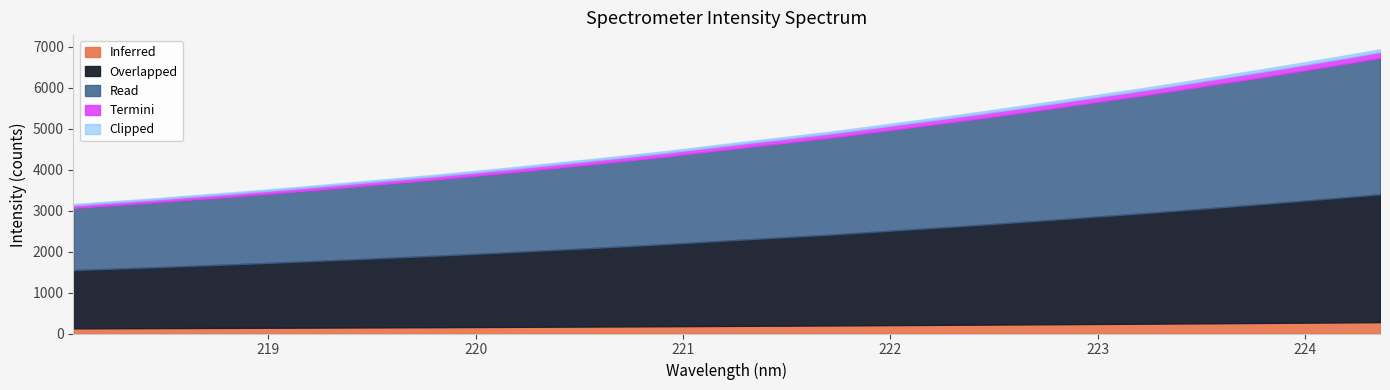

What is the label of the 27th point from the left?

223.0264